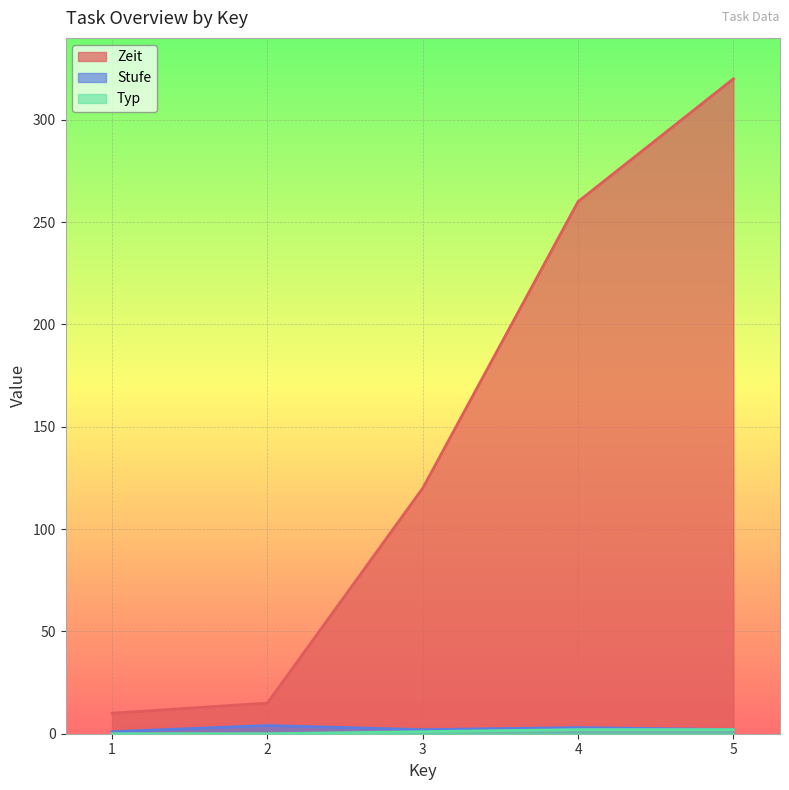

What is the value of the Typ point at the 4th from the left?

2